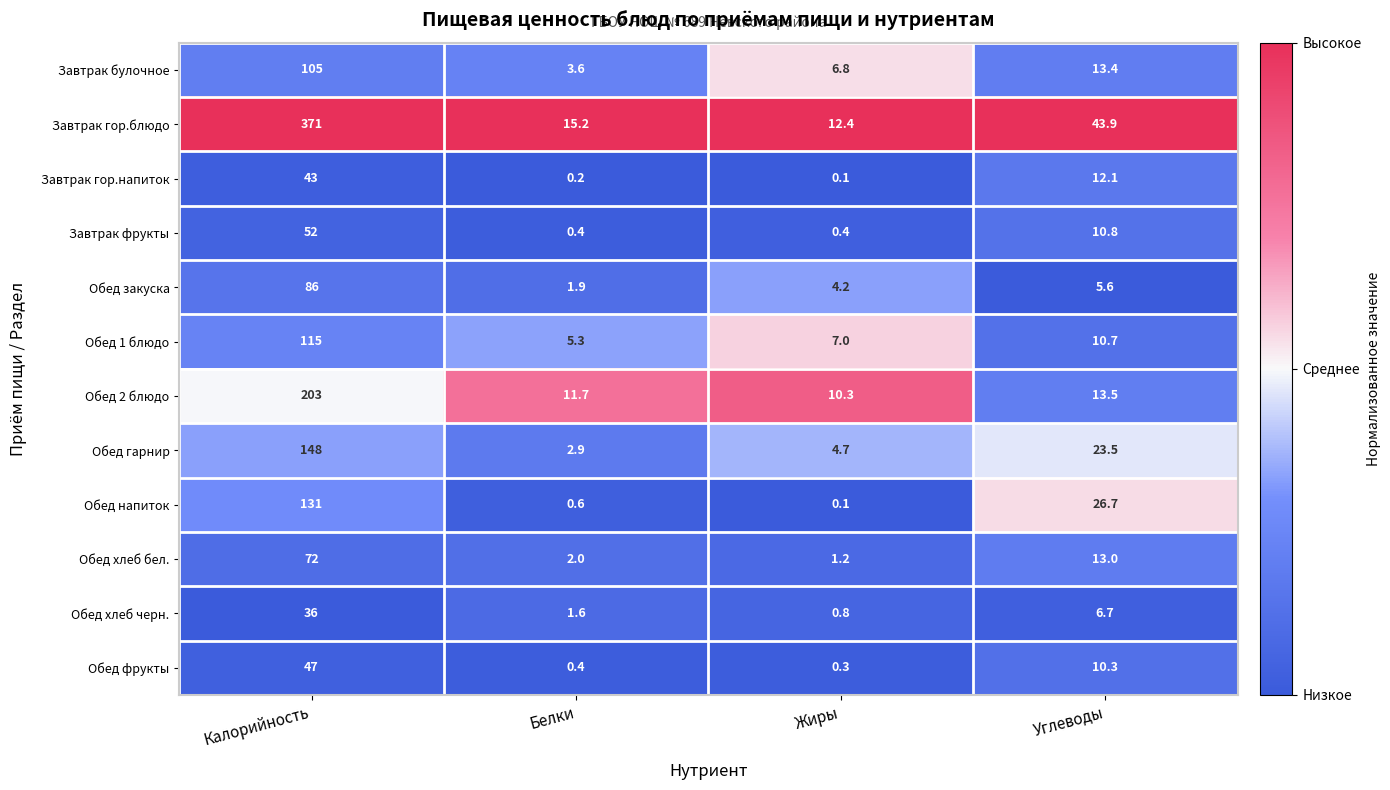

The Обед закуска series shows 31.9 at Калорийность. True or false?

False